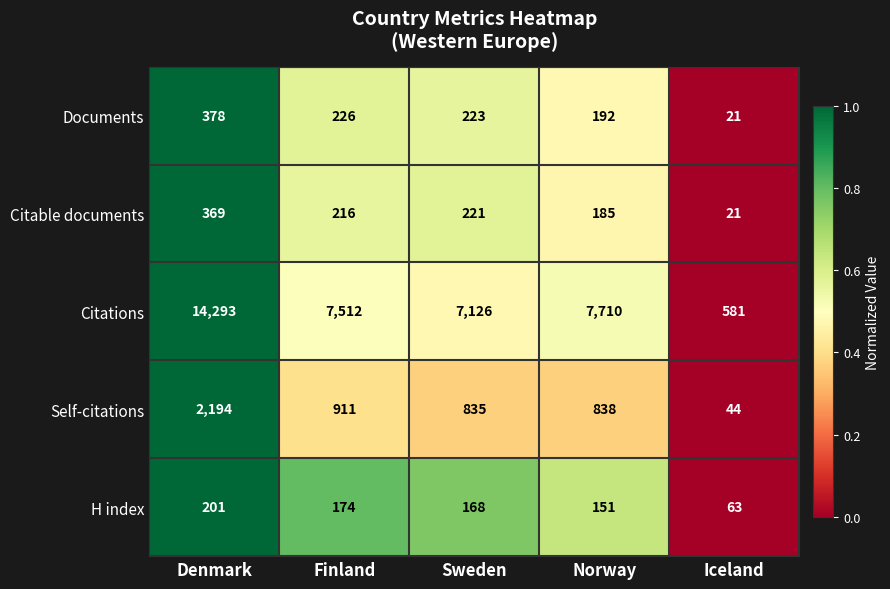

How many distinct data groups are displayed?

5